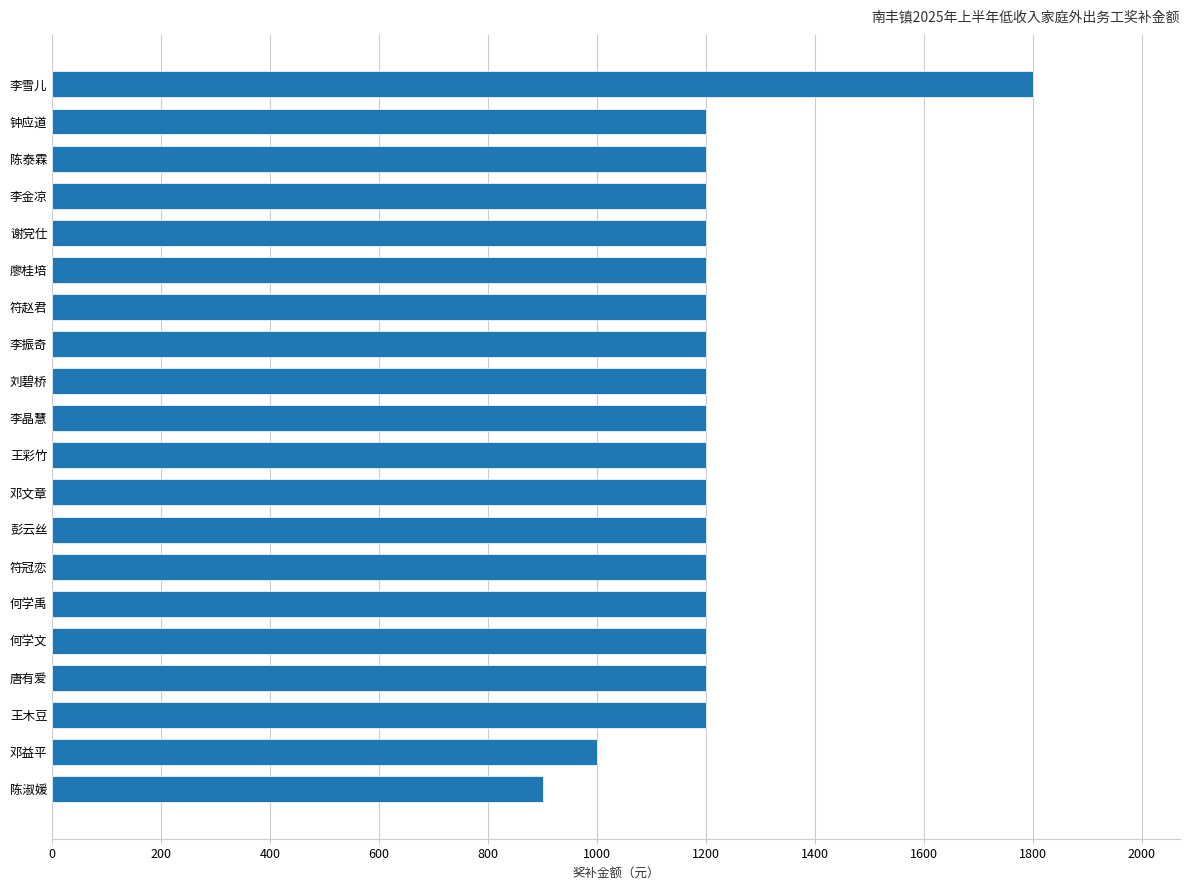

What is the difference between the maximum and minimum values?

900